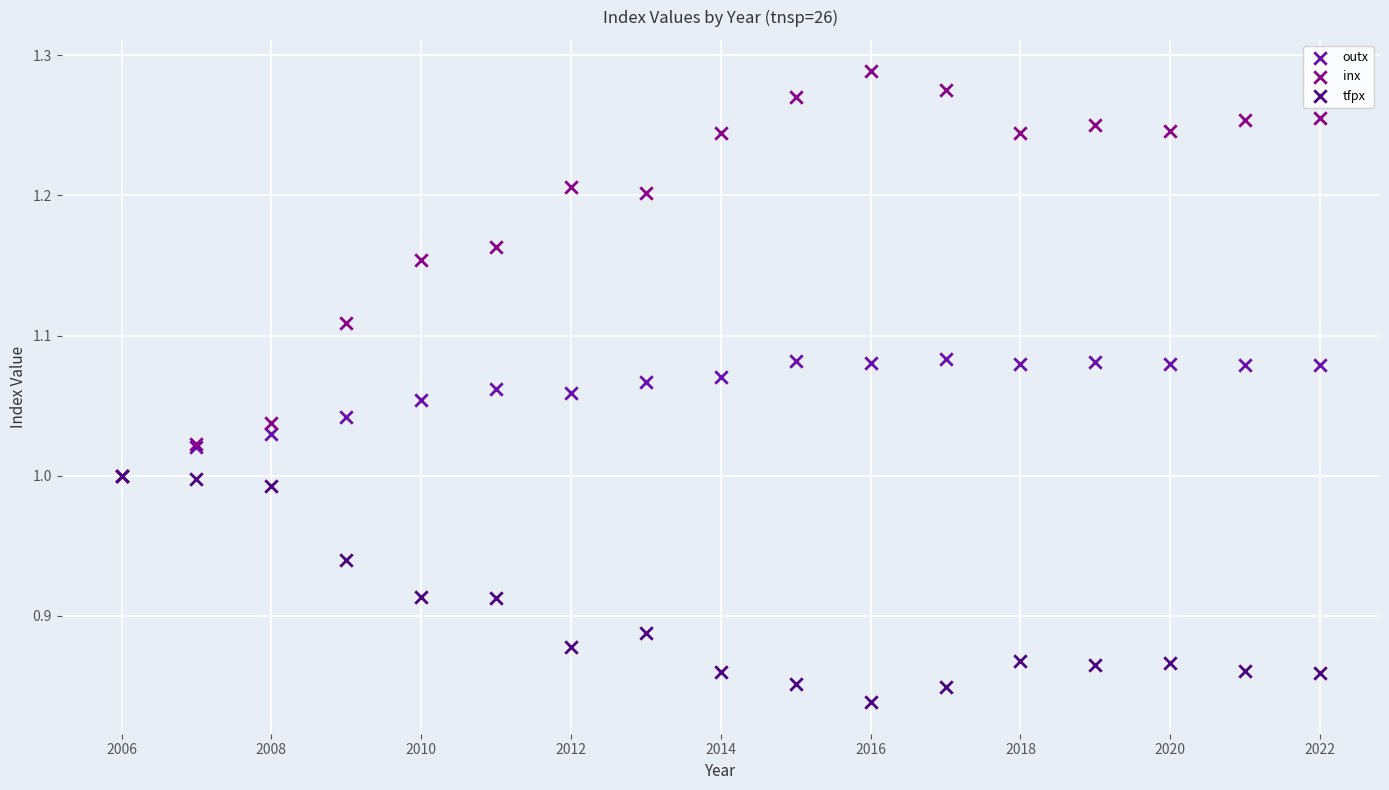

What are all the series names shown in the legend?

outx, inx, tfpx